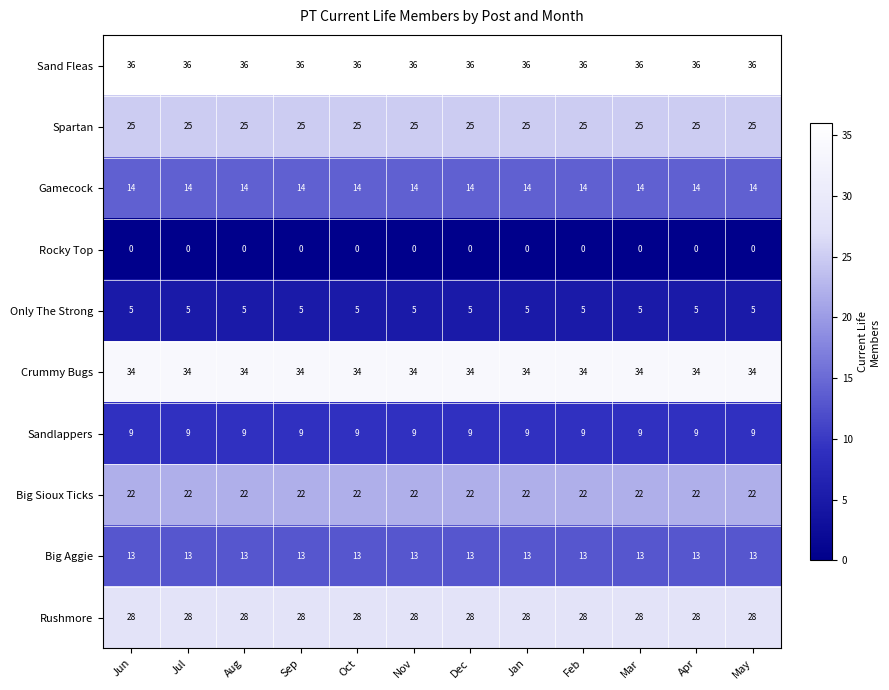

At how many categories does at least one series exceed 33?

12